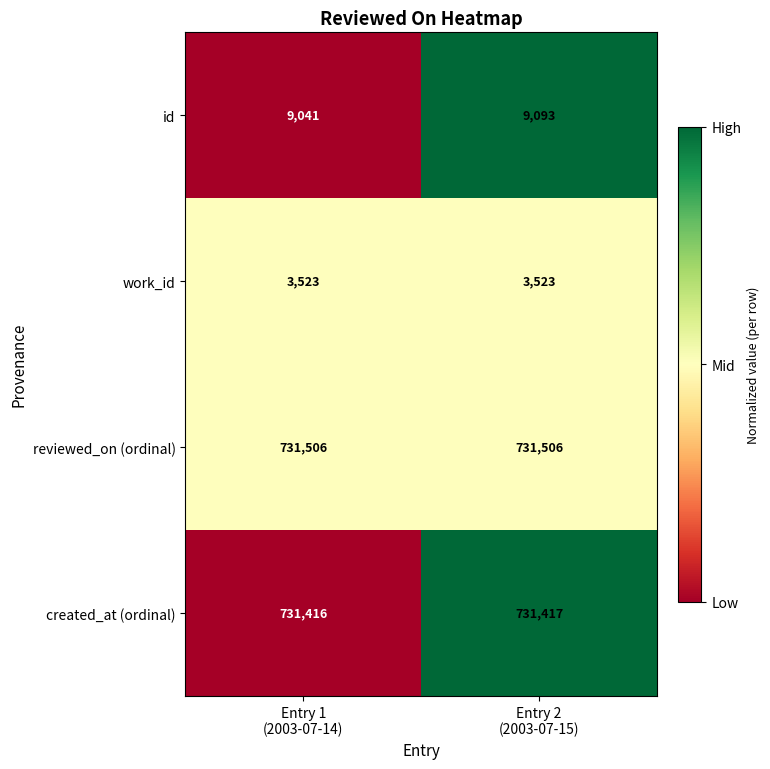

Which series has the largest range (max minus min)?

id